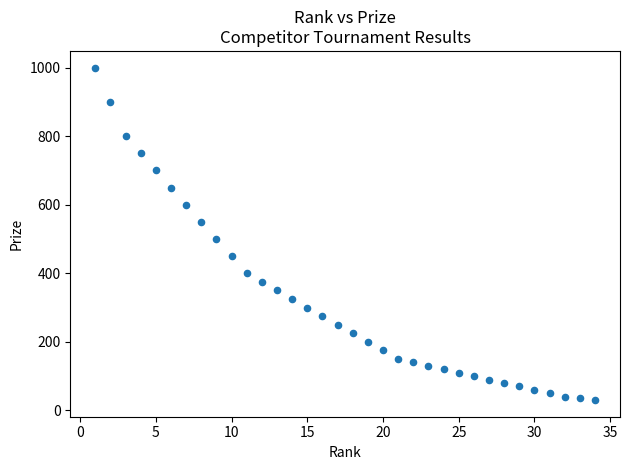

What Y value in the scatter plot is closest to 515?

500